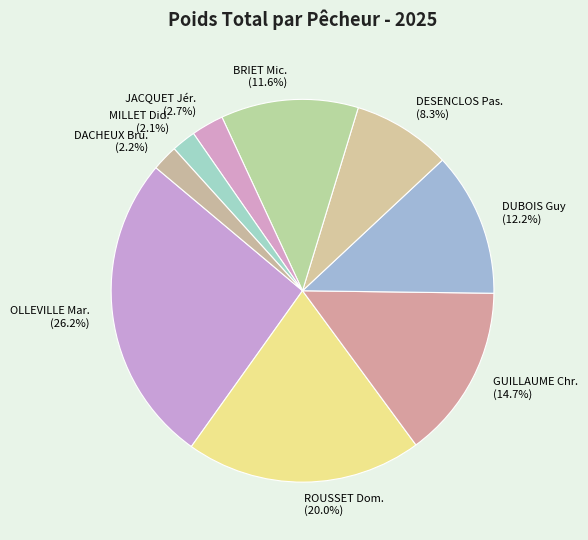

Does any single category account for the majority?

No